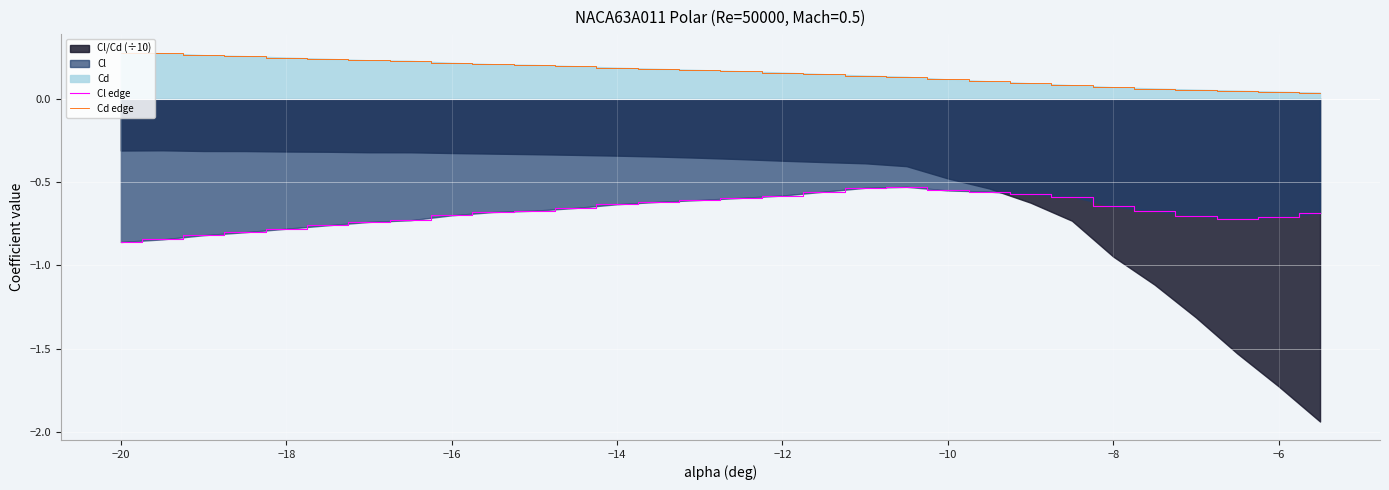

What is the maximum value shown in the chart?

0.3